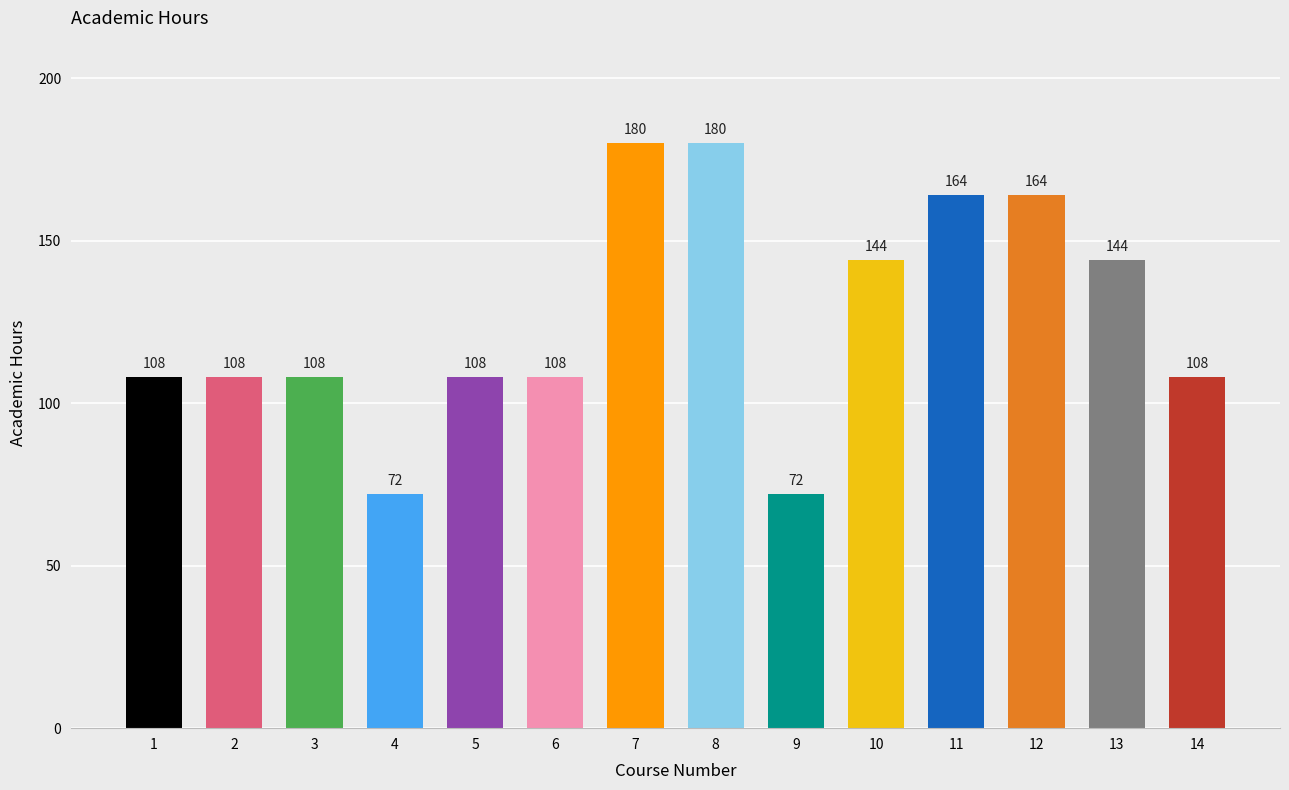

How many bars are there in total?

14